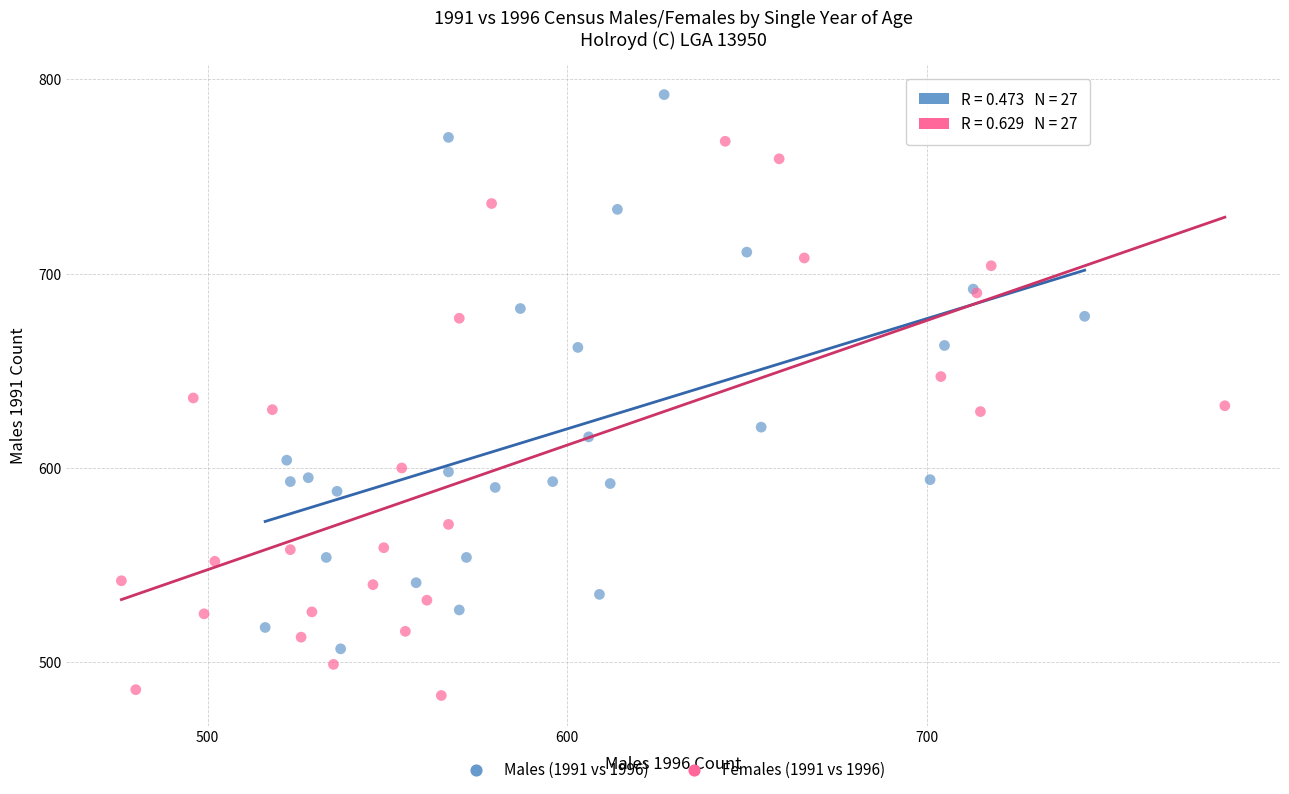

Which series contains the highest Y value?

Males (1991 vs 1996)